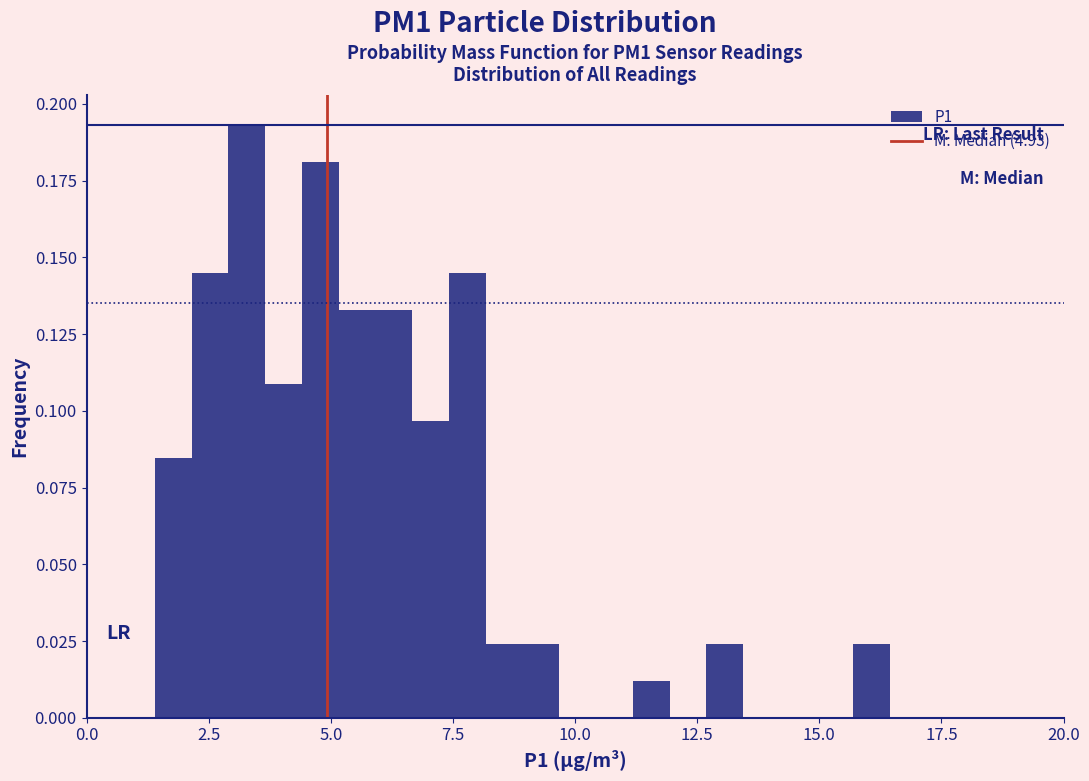

Read against the x-axis, roughly where is the centre of the tallest bar?

3.5